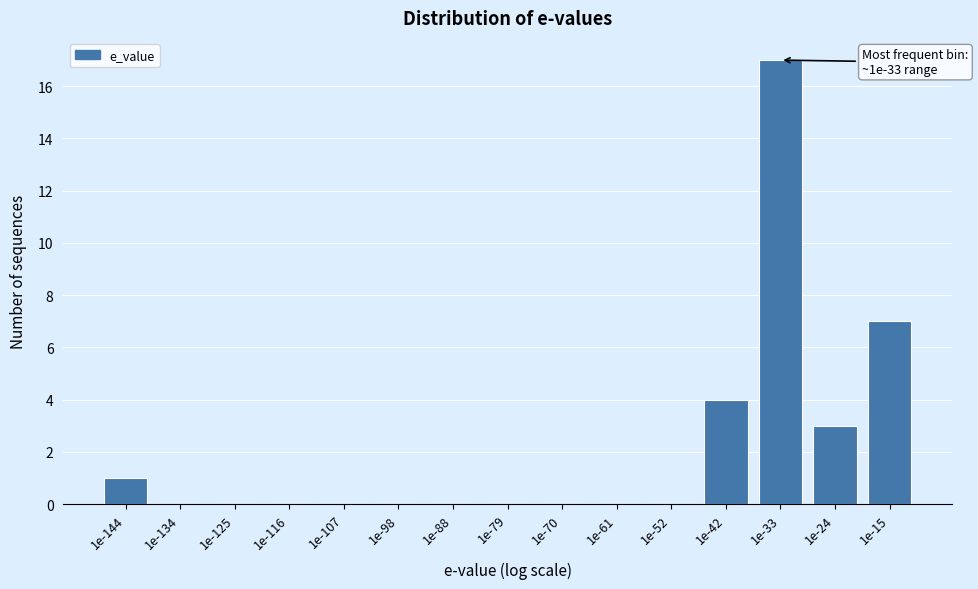

Reading left to right, extract all data points from this chart.

1e-144=1	1e-134=0	1e-125=0	1e-116=0	1e-107=0	1e-98=0	1e-88=0	1e-79=0	1e-70=0	1e-61=0	1e-52=0	1e-42=4	1e-33=17	1e-24=3	1e-15=7